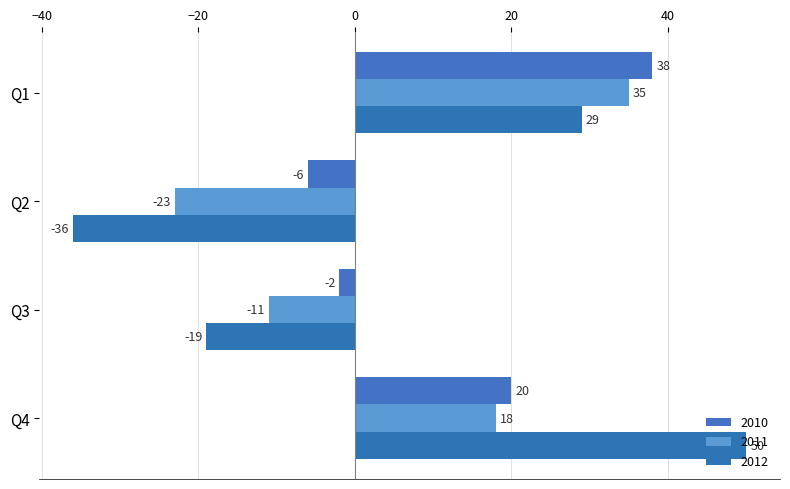

What is the sum of all 2010 values?

50